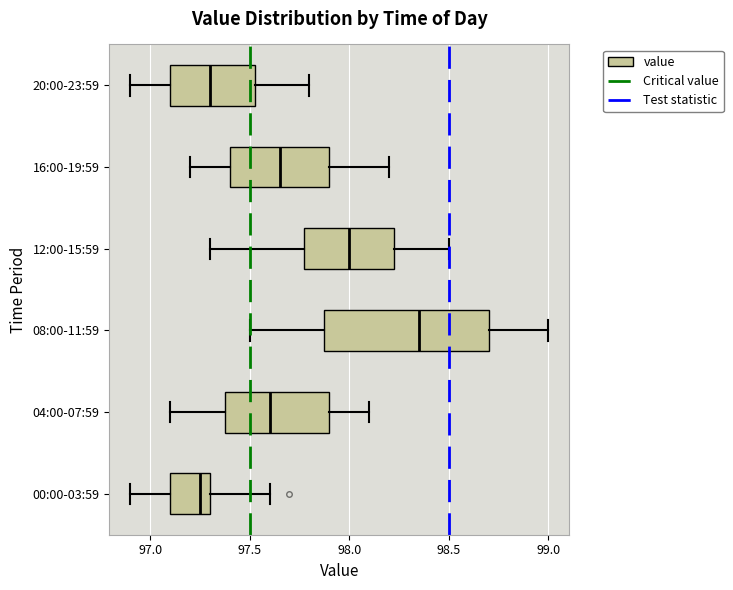

Which box's median line is the furthest to the right?

08:00-11:59